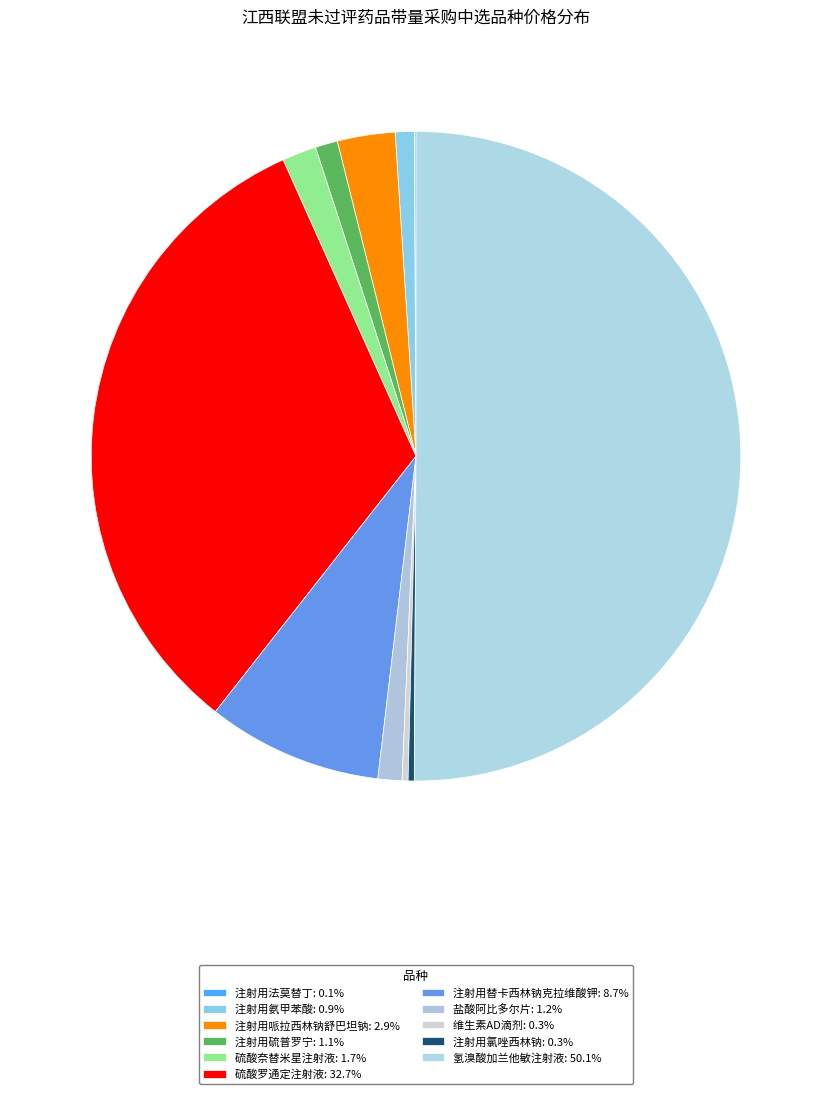

The 硫酸罗通定注射液 slice represents 18% of the pie. True or false?

False